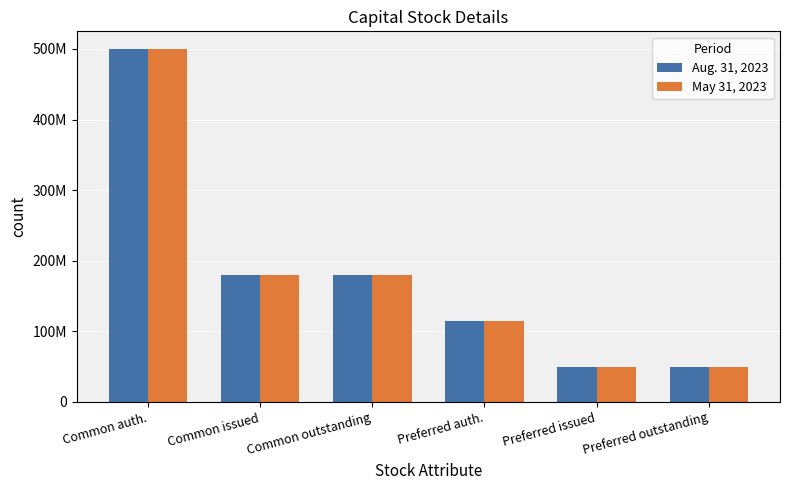

Is the value of Aug. 31, 2023 at Common issued greater than the value of May 31, 2023 at Preferred auth.?

Yes